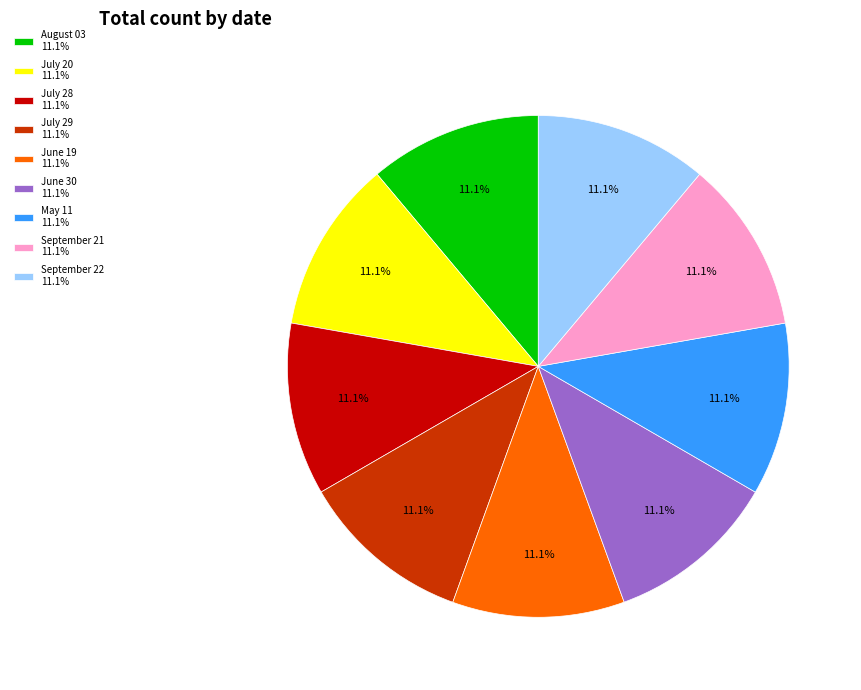

What portion of the pie excludes June 30?

88.9%